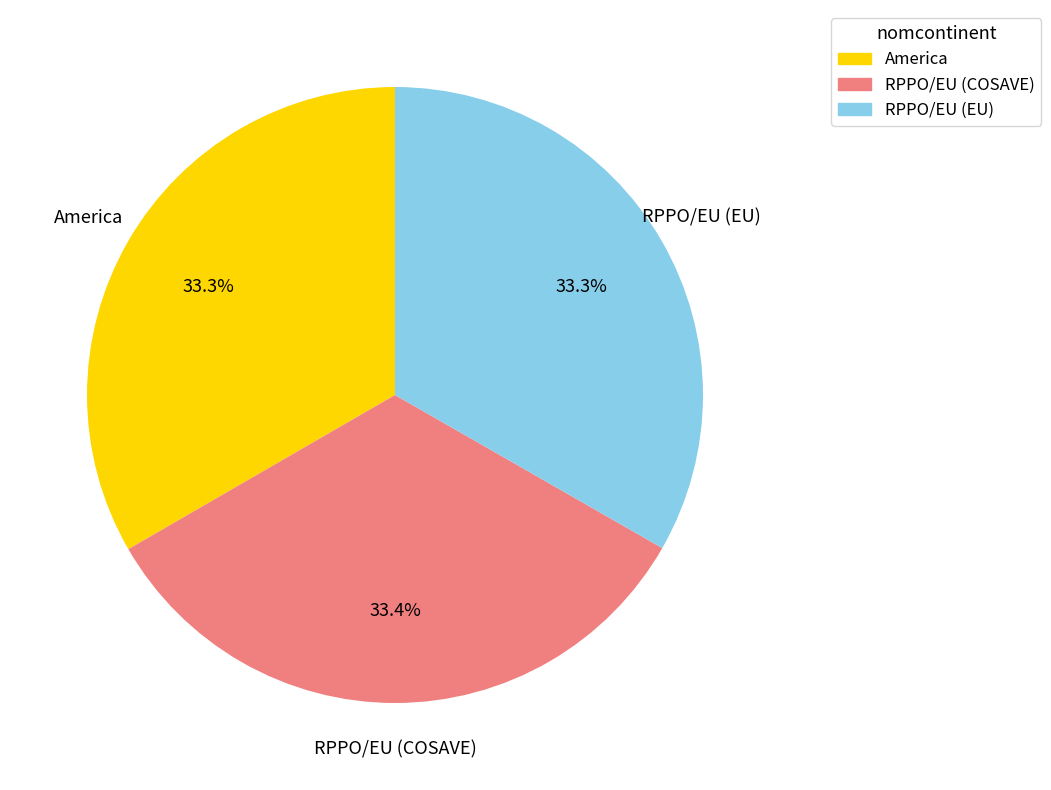

Do RPPO/EU (COSAVE) and RPPO/EU (EU) together represent more than half of the pie?

Yes